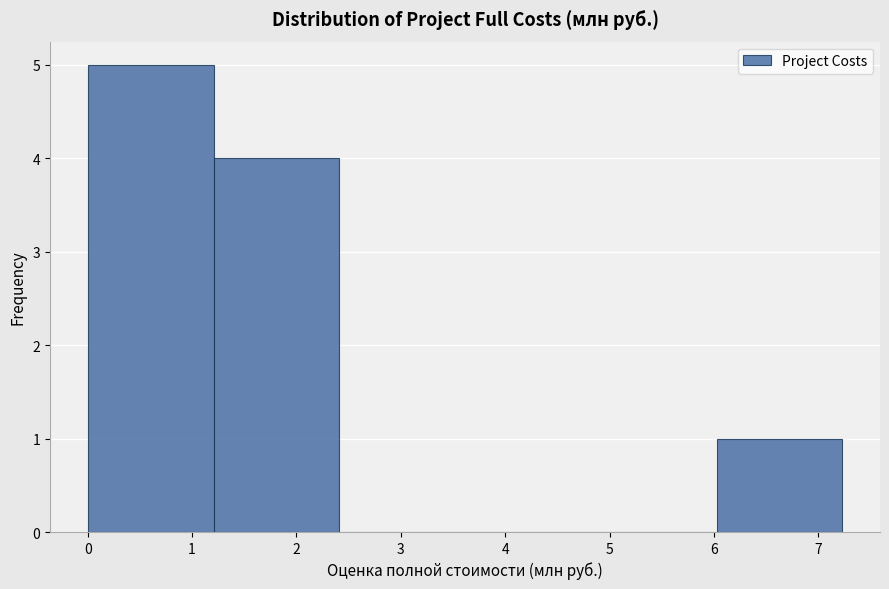

How tall is the bar that spans 0.0 to 1.2 on the x-axis? Neither the bar edges nor the heights are printed on the chart, so give them approximately, as read against the axes.

5